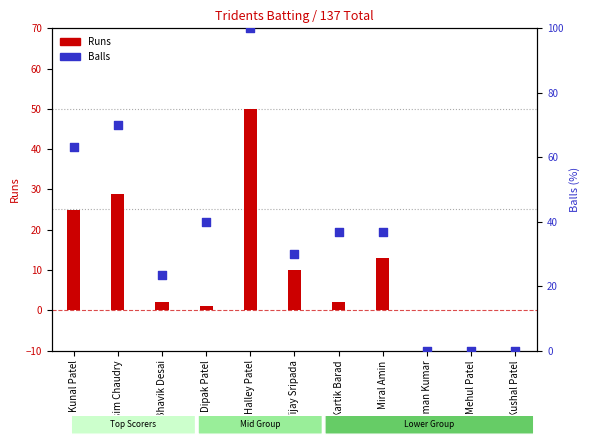

Is the value of Balls (% of max) at Mehul Patel greater than the value of Runs at Dipak Patel?

No